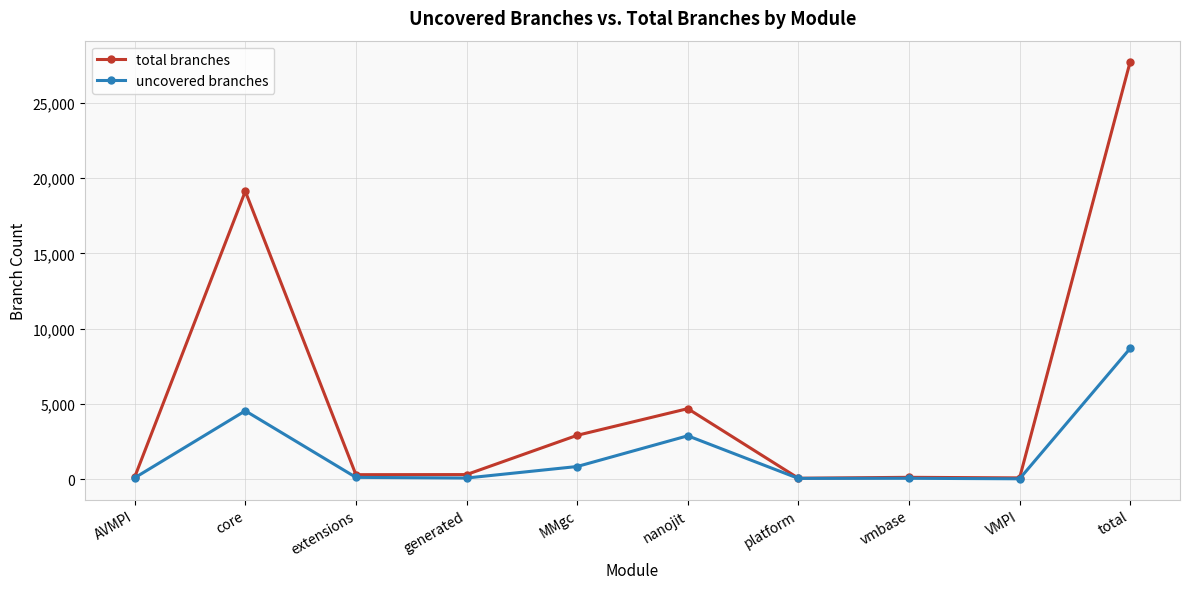

What is the difference between the total branches values at platform and nanojit?

4623